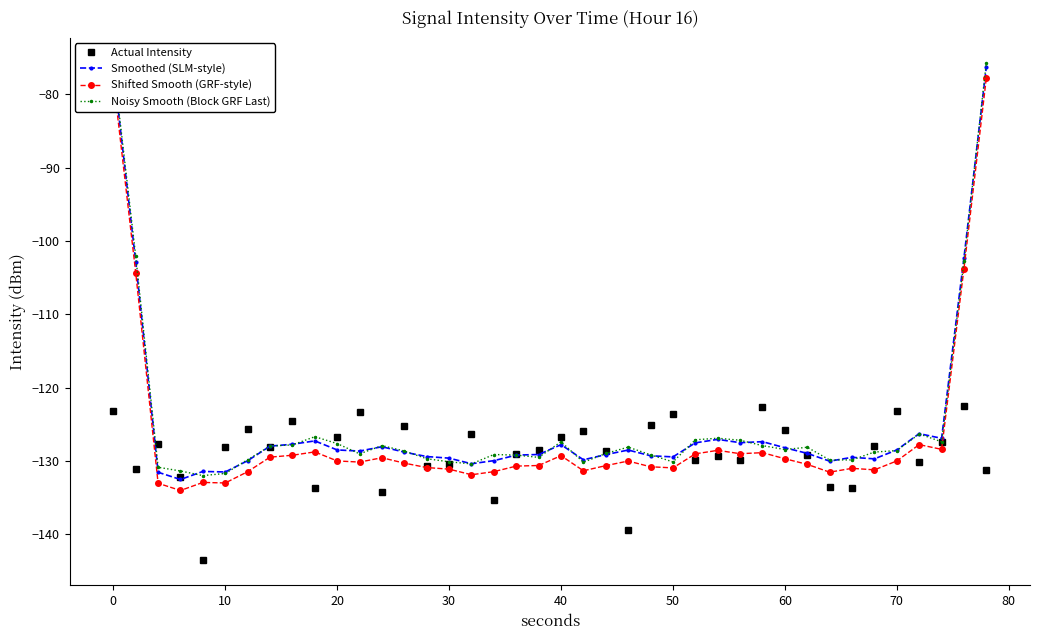

In Noisy Smooth (Block GRF Last), how many points are higher than both neighbors (excluding endpoints)?

8